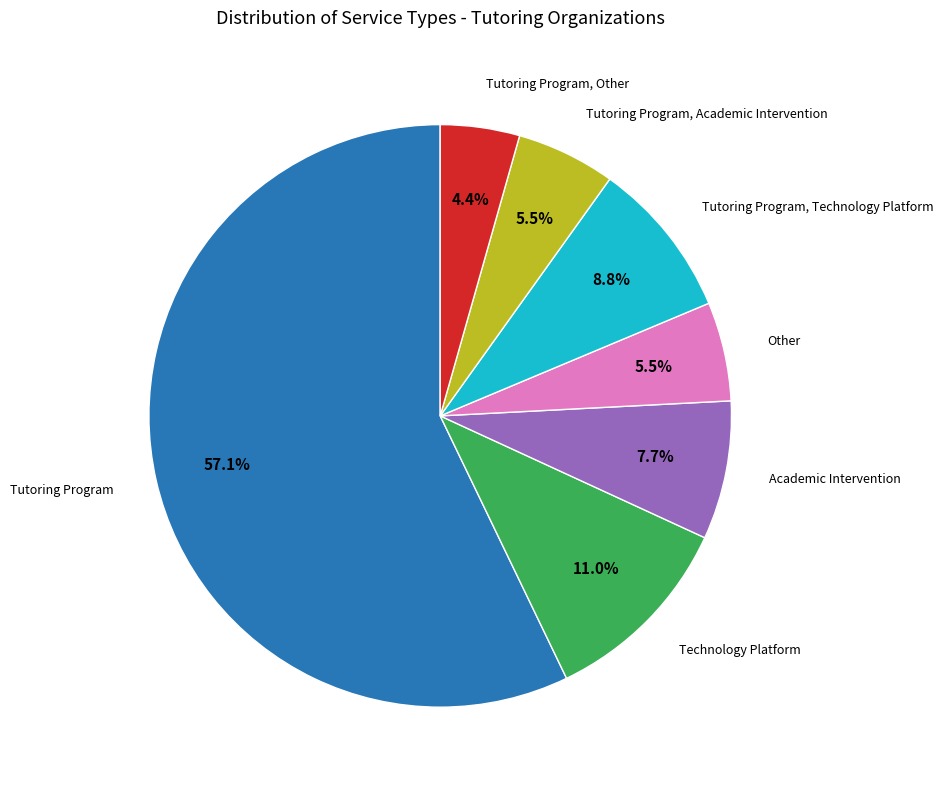

What is the ratio of the value at Academic Intervention to the value at Tutoring Program, Technology Platform?

0.9